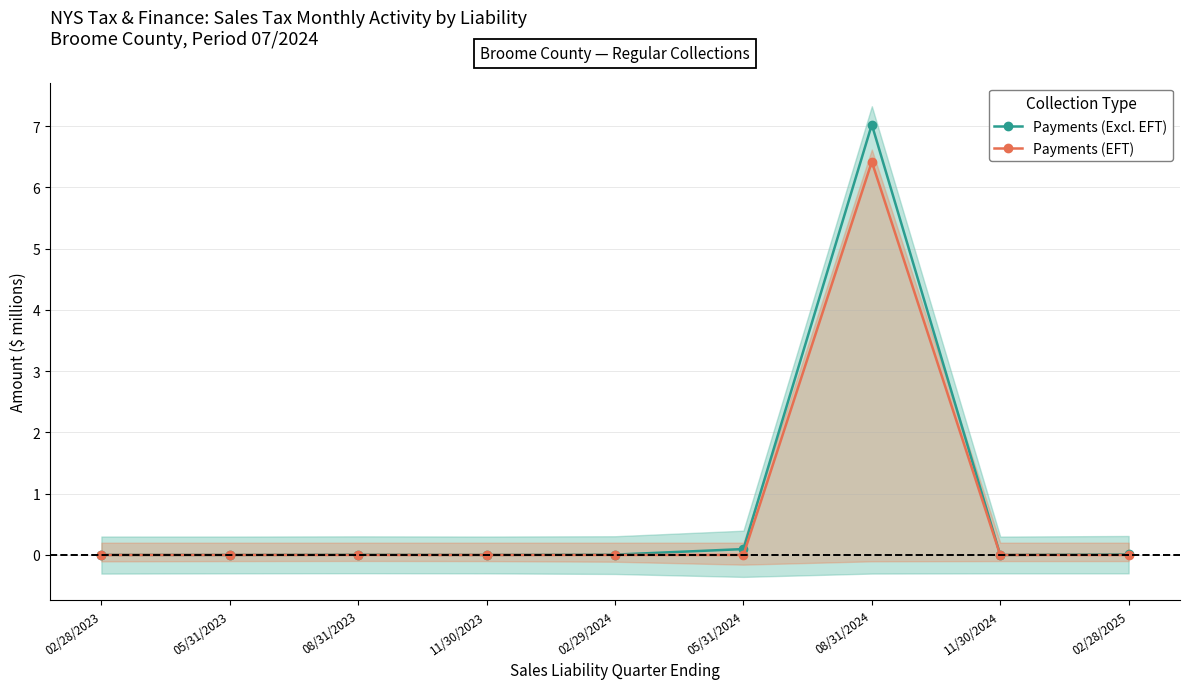

Is the value of Payments (EFT) at 11/30/2023 greater than the value of Payments (Excl. EFT) at 08/31/2023?

No